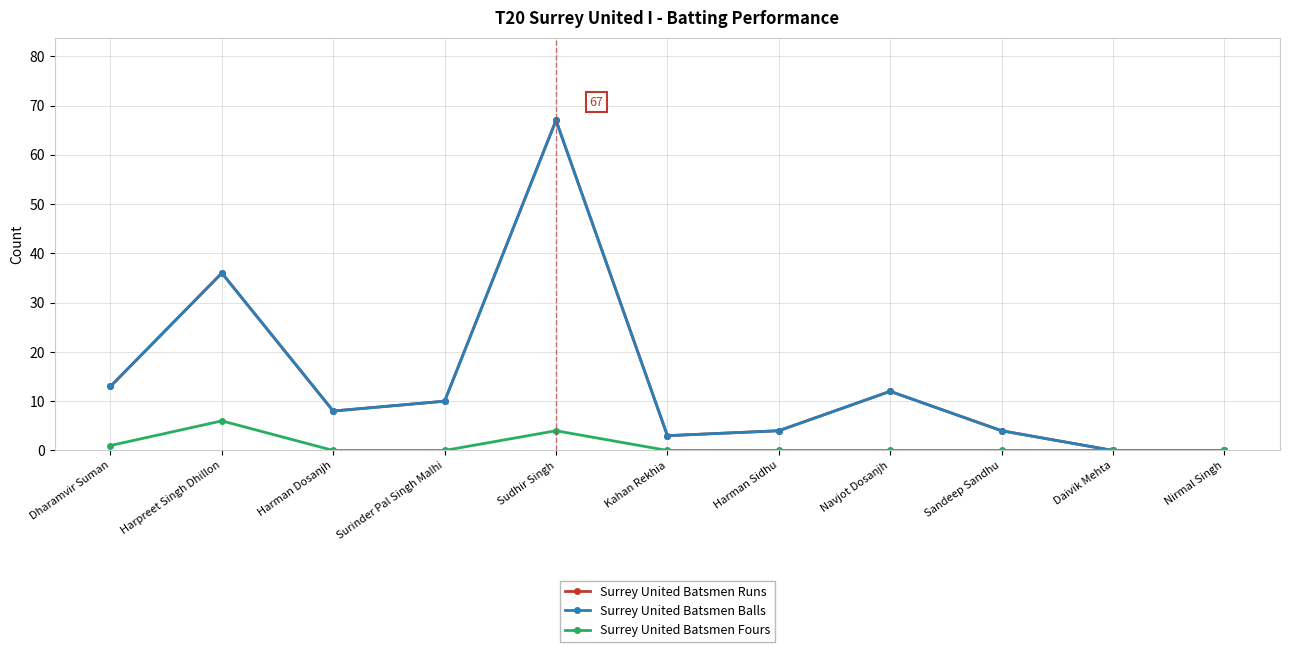

What is the label of the 8th point from the right?

Surinder Pal Singh Malhi